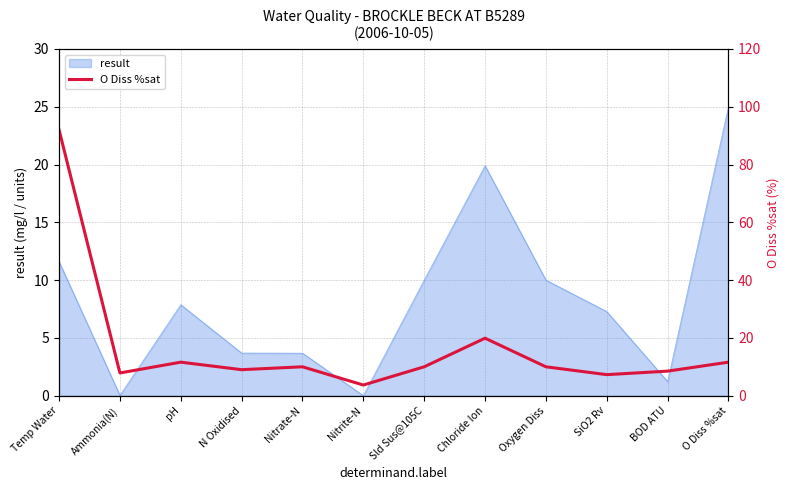

Where is result nearest to the value 12?

Temp Water